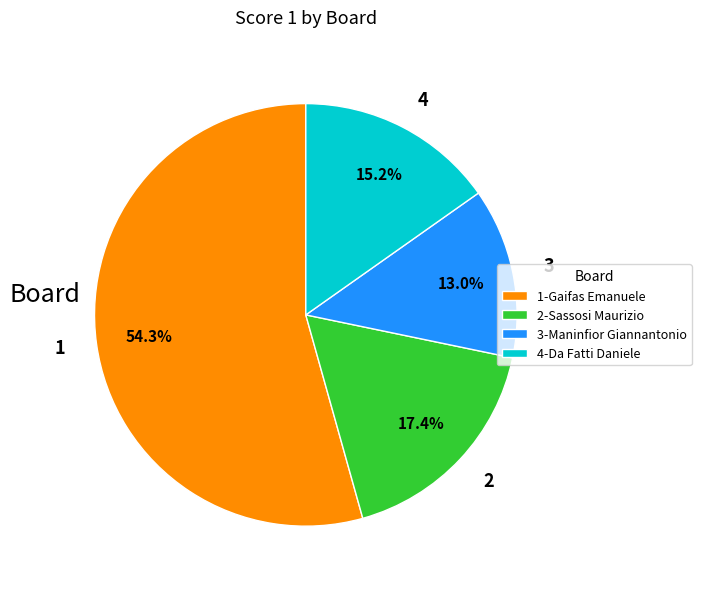

To the nearest percent, what is the difference between the 2 and 4 slice percentages?

2%